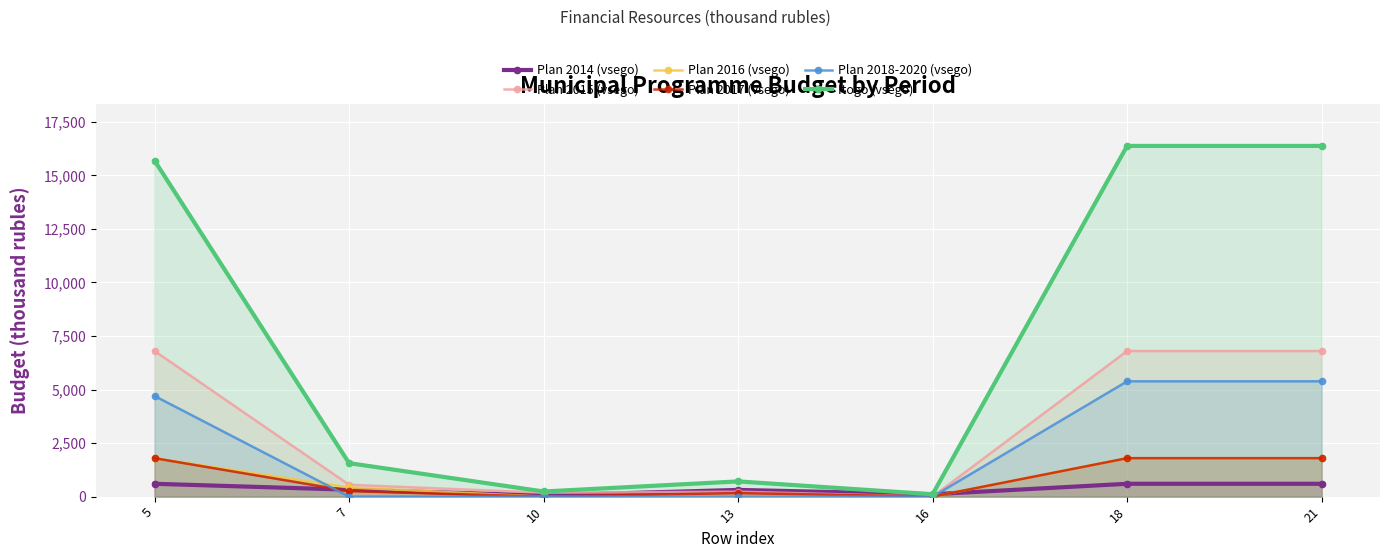

How many values in the Itogo (vsego) series exceed 1563?

4